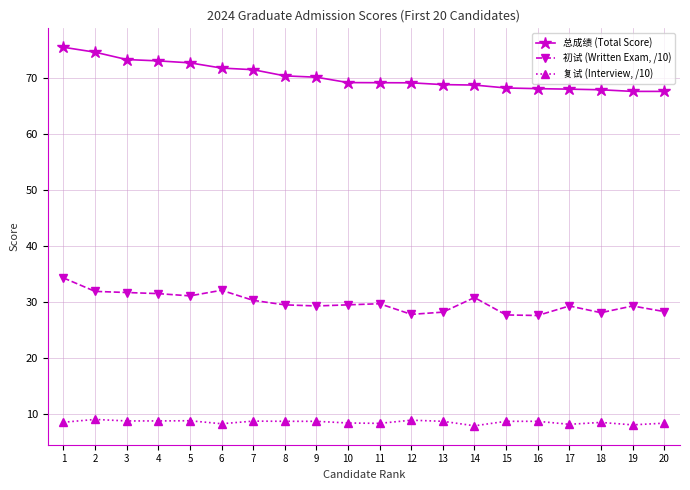

What is the minimum value shown in the chart?

7.9